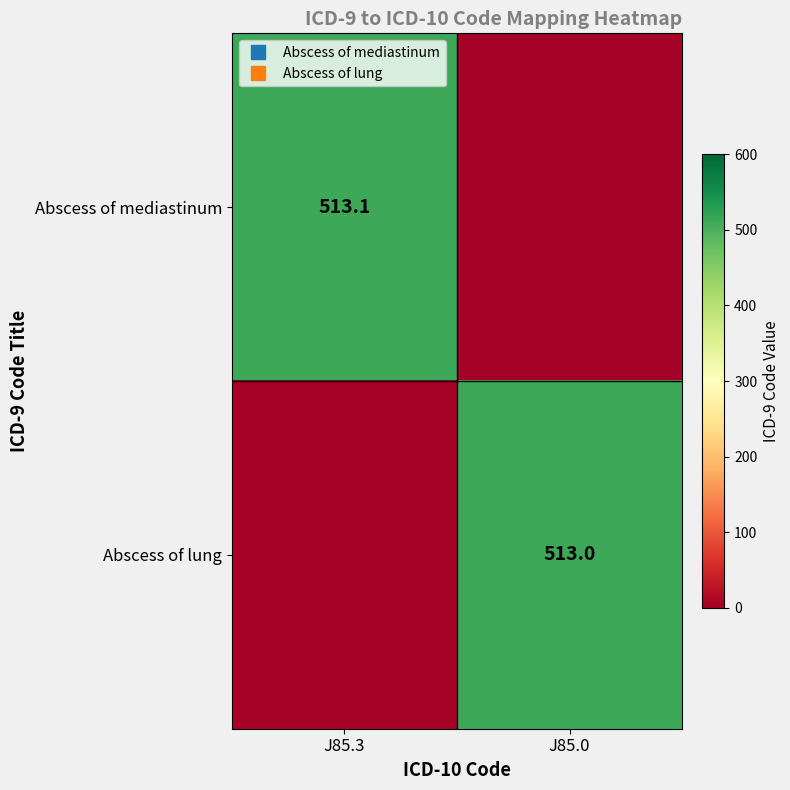

What is the total value across all series at J85.0?

513.0